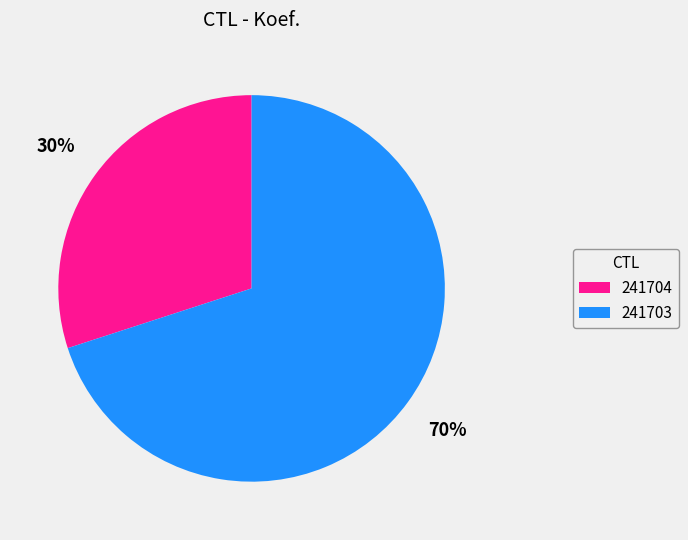

Does any single category account for the majority?

Yes